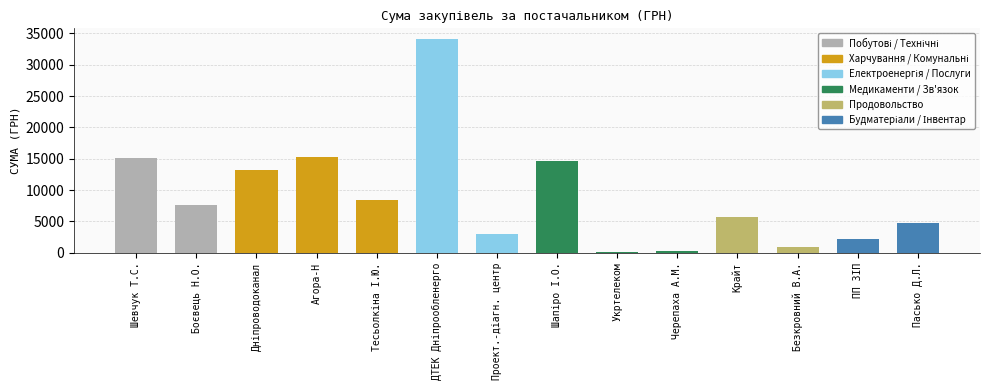

Reading left to right, what are all the values shown in this chart?

15053.0	7675.0	13168.6	15201.0	8410.0	34086.8	3000.0	14617.0	135.0	304.5	5724.0	936.0	2159.6	4781.2